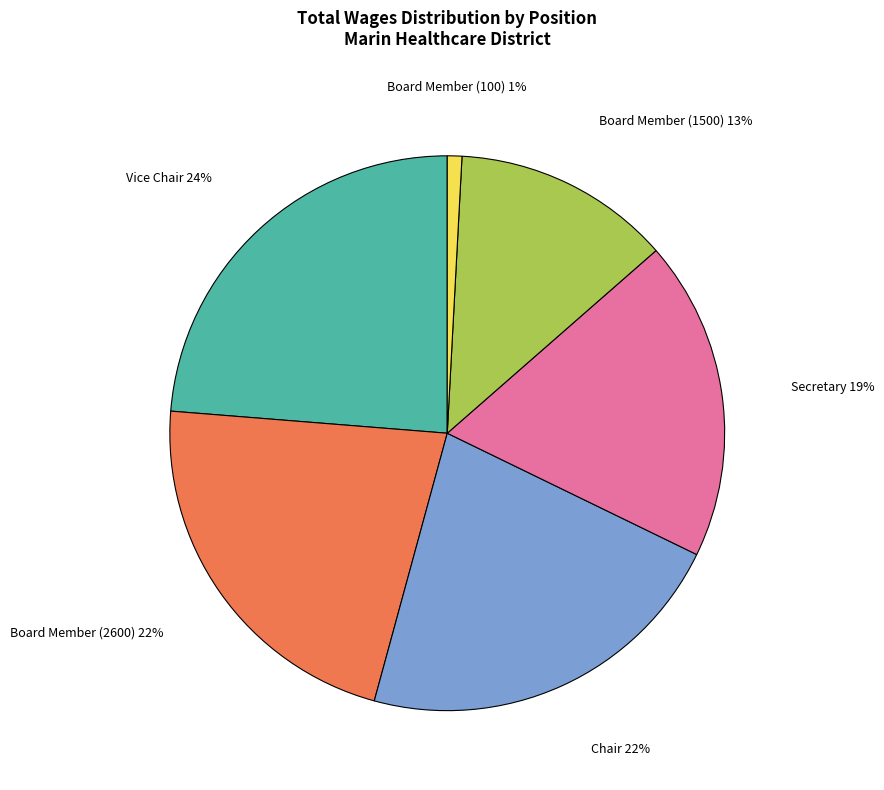

To the nearest percent, what is the average slice percentage?

17%